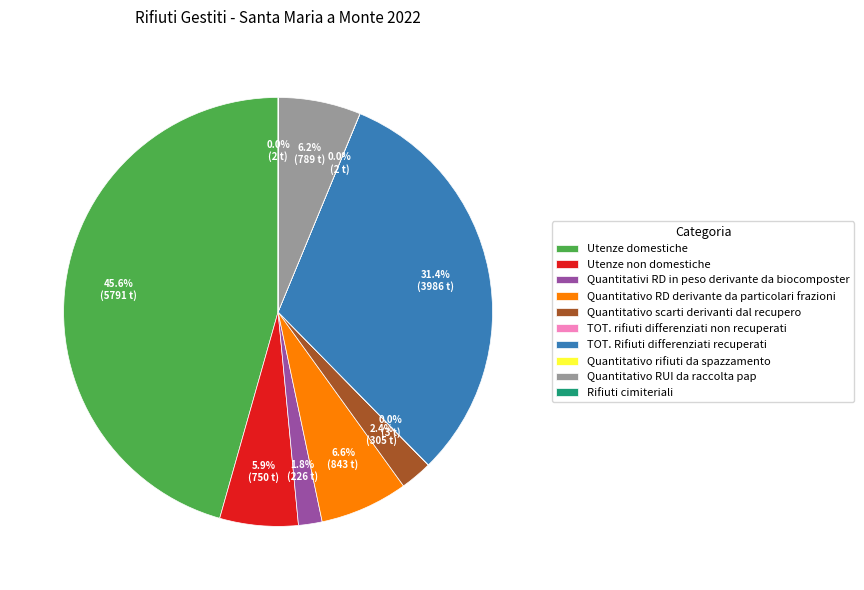

Is Quantitativo RD derivante da particolari frazioni the majority of the pie?

No